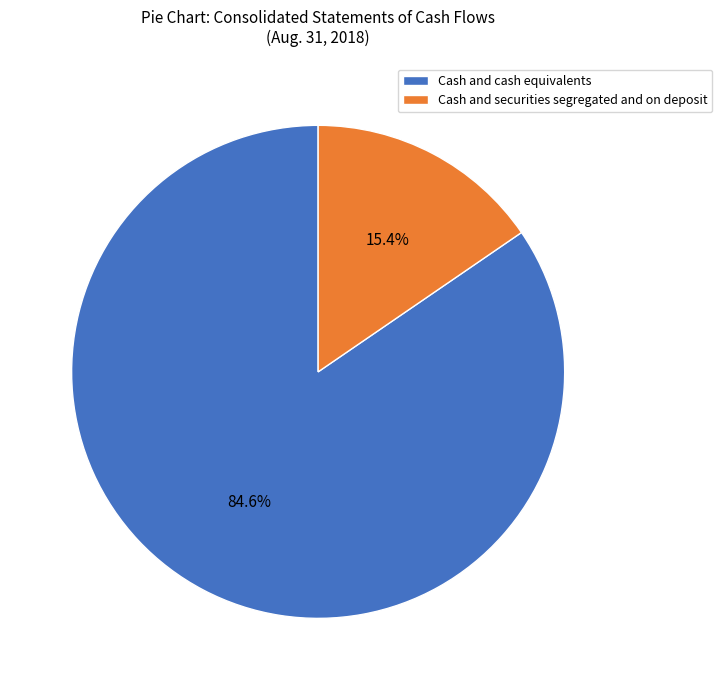

What percentage is the Cash and securities segregated and on deposit slice, to the nearest percent?

15%